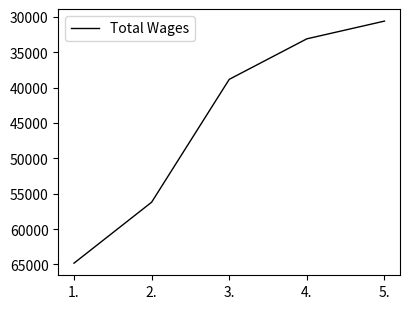

What is the smallest value displayed?

30598